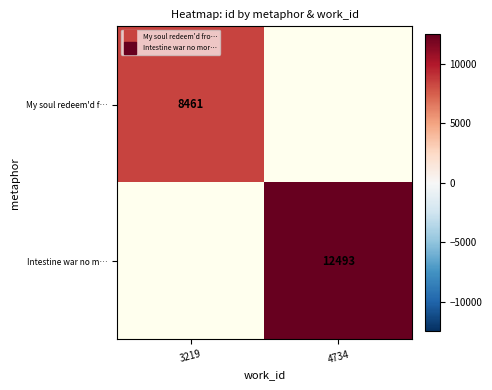

How many data points does each series have?

2